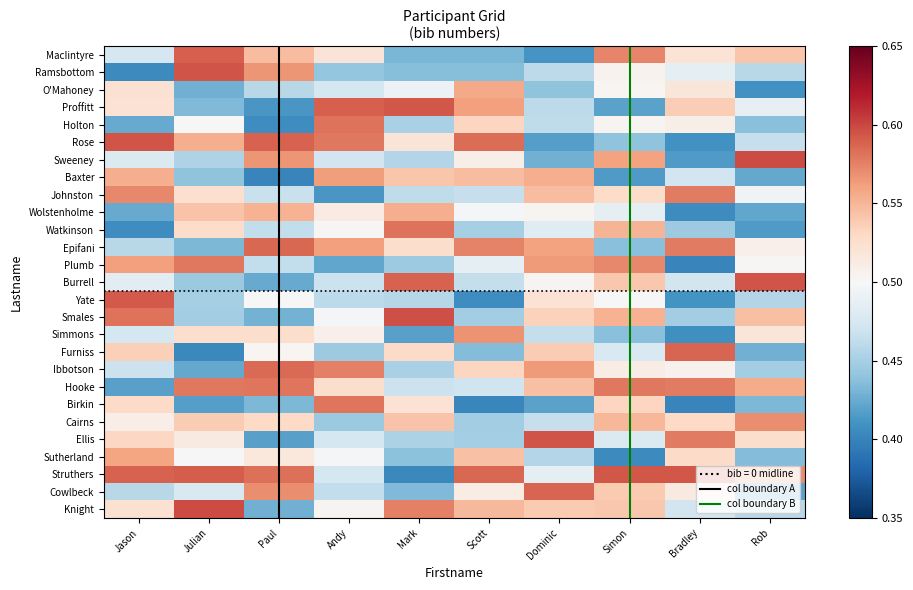

Reading right to left, list all the values displayed in this chart.

MacIintyre: Rob=0.5	Bradley=0.5	Simon=0.6	Dominic=0.4	Scott=0.4	Mark=0.4	Andy=0.5	Paul=0.5	Julian=0.6	Jason=0.5
Ramsbottom: Rob=0.5	Bradley=0.5	Simon=0.5	Dominic=0.5	Scott=0.4	Mark=0.4	Andy=0.4	Paul=0.6	Julian=0.6	Jason=0.4
O'Mahoney: Rob=0.4	Bradley=0.5	Simon=0.5	Dominic=0.4	Scott=0.6	Mark=0.5	Andy=0.5	Paul=0.5	Julian=0.4	Jason=0.5
Proffitt: Rob=0.5	Bradley=0.5	Simon=0.4	Dominic=0.5	Scott=0.6	Mark=0.6	Andy=0.6	Paul=0.4	Julian=0.4	Jason=0.5
Holton: Rob=0.4	Bradley=0.5	Simon=0.5	Dominic=0.5	Scott=0.5	Mark=0.5	Andy=0.6	Paul=0.4	Julian=0.5	Jason=0.4
Rose: Rob=0.5	Bradley=0.4	Simon=0.4	Dominic=0.4	Scott=0.6	Mark=0.5	Andy=0.6	Paul=0.6	Julian=0.6	Jason=0.6
Sweeney: Rob=0.6	Bradley=0.4	Simon=0.6	Dominic=0.4	Scott=0.5	Mark=0.5	Andy=0.5	Paul=0.6	Julian=0.5	Jason=0.5
Baxter: Rob=0.4	Bradley=0.5	Simon=0.4	Dominic=0.6	Scott=0.5	Mark=0.5	Andy=0.6	Paul=0.4	Julian=0.4	Jason=0.6
Johnston: Rob=0.5	Bradley=0.6	Simon=0.5	Dominic=0.5	Scott=0.5	Mark=0.5	Andy=0.4	Paul=0.5	Julian=0.5	Jason=0.6
Wolstenholme: Rob=0.4	Bradley=0.4	Simon=0.5	Dominic=0.5	Scott=0.5	Mark=0.6	Andy=0.5	Paul=0.6	Julian=0.5	Jason=0.4
Watkinson: Rob=0.4	Bradley=0.4	Simon=0.6	Dominic=0.5	Scott=0.4	Mark=0.6	Andy=0.5	Paul=0.5	Julian=0.5	Jason=0.4
Epifani: Rob=0.5	Bradley=0.6	Simon=0.4	Dominic=0.6	Scott=0.6	Mark=0.5	Andy=0.6	Paul=0.6	Julian=0.4	Jason=0.5
Plumb: Rob=0.5	Bradley=0.4	Simon=0.6	Dominic=0.6	Scott=0.5	Mark=0.4	Andy=0.4	Paul=0.5	Julian=0.6	Jason=0.6
Burrell: Rob=0.6	Bradley=0.5	Simon=0.5	Dominic=0.5	Scott=0.5	Mark=0.6	Andy=0.5	Paul=0.4	Julian=0.4	Jason=0.5
Yate: Rob=0.5	Bradley=0.4	Simon=0.5	Dominic=0.5	Scott=0.4	Mark=0.5	Andy=0.5	Paul=0.5	Julian=0.5	Jason=0.6
Smales: Rob=0.5	Bradley=0.4	Simon=0.6	Dominic=0.5	Scott=0.4	Mark=0.6	Andy=0.5	Paul=0.4	Julian=0.4	Jason=0.6
Simmons: Rob=0.5	Bradley=0.4	Simon=0.4	Dominic=0.5	Scott=0.6	Mark=0.4	Andy=0.5	Paul=0.5	Julian=0.5	Jason=0.5
Furniss: Rob=0.4	Bradley=0.6	Simon=0.5	Dominic=0.5	Scott=0.4	Mark=0.5	Andy=0.4	Paul=0.5	Julian=0.4	Jason=0.5
Ibbotson: Rob=0.4	Bradley=0.5	Simon=0.5	Dominic=0.6	Scott=0.5	Mark=0.5	Andy=0.6	Paul=0.6	Julian=0.4	Jason=0.5
Hooke: Rob=0.6	Bradley=0.6	Simon=0.6	Dominic=0.5	Scott=0.5	Mark=0.5	Andy=0.5	Paul=0.6	Julian=0.6	Jason=0.4
Birkin: Rob=0.4	Bradley=0.4	Simon=0.5	Dominic=0.4	Scott=0.4	Mark=0.5	Andy=0.6	Paul=0.4	Julian=0.4	Jason=0.5
Cairns: Rob=0.6	Bradley=0.5	Simon=0.5	Dominic=0.5	Scott=0.4	Mark=0.5	Andy=0.4	Paul=0.5	Julian=0.5	Jason=0.5
Ellis: Rob=0.5	Bradley=0.6	Simon=0.5	Dominic=0.6	Scott=0.4	Mark=0.5	Andy=0.5	Paul=0.4	Julian=0.5	Jason=0.5
Sutherland: Rob=0.4	Bradley=0.5	Simon=0.4	Dominic=0.5	Scott=0.5	Mark=0.4	Andy=0.5	Paul=0.5	Julian=0.5	Jason=0.6
Struthers: Rob=0.6	Bradley=0.6	Simon=0.6	Dominic=0.5	Scott=0.6	Mark=0.4	Andy=0.5	Paul=0.6	Julian=0.6	Jason=0.6
Cowlbeck: Rob=0.4	Bradley=0.5	Simon=0.5	Dominic=0.6	Scott=0.5	Mark=0.4	Andy=0.5	Paul=0.6	Julian=0.5	Jason=0.5
Knight: Rob=0.5	Bradley=0.5	Simon=0.5	Dominic=0.5	Scott=0.5	Mark=0.6	Andy=0.5	Paul=0.4	Julian=0.6	Jason=0.5